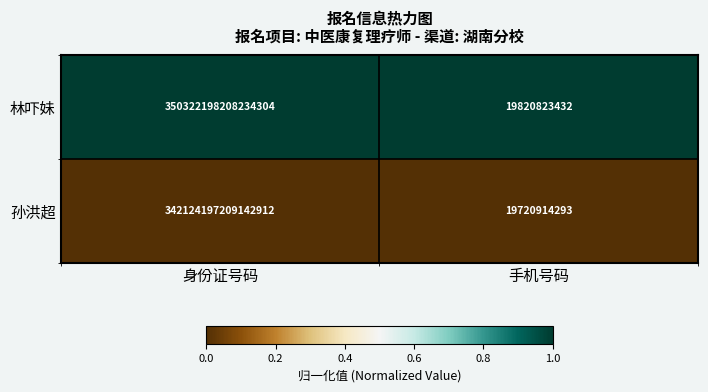

How many categories are shown in the chart?

2